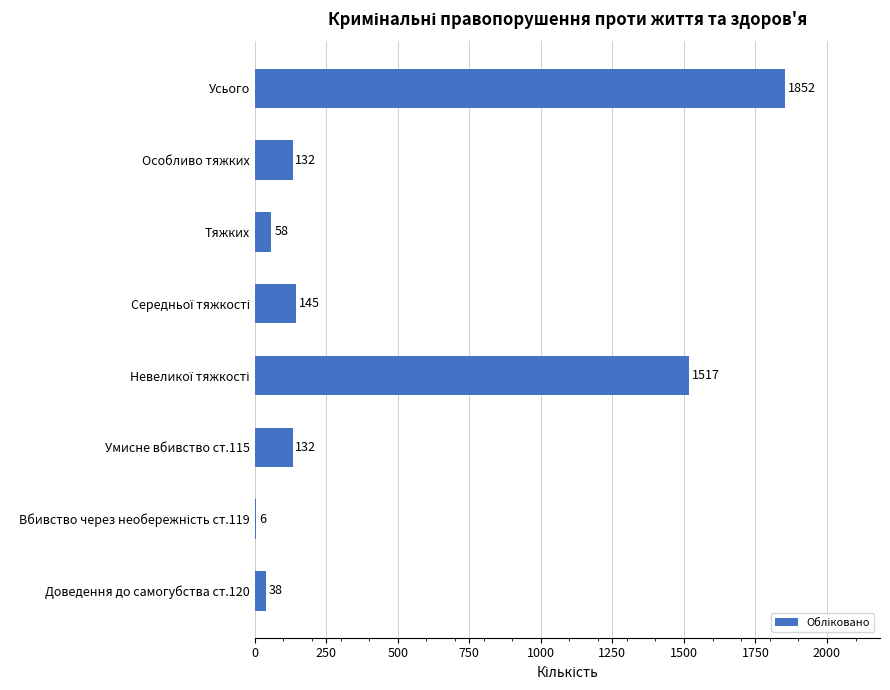

Is it true that the value at Доведення до самогубства ст.120 is 38?

True